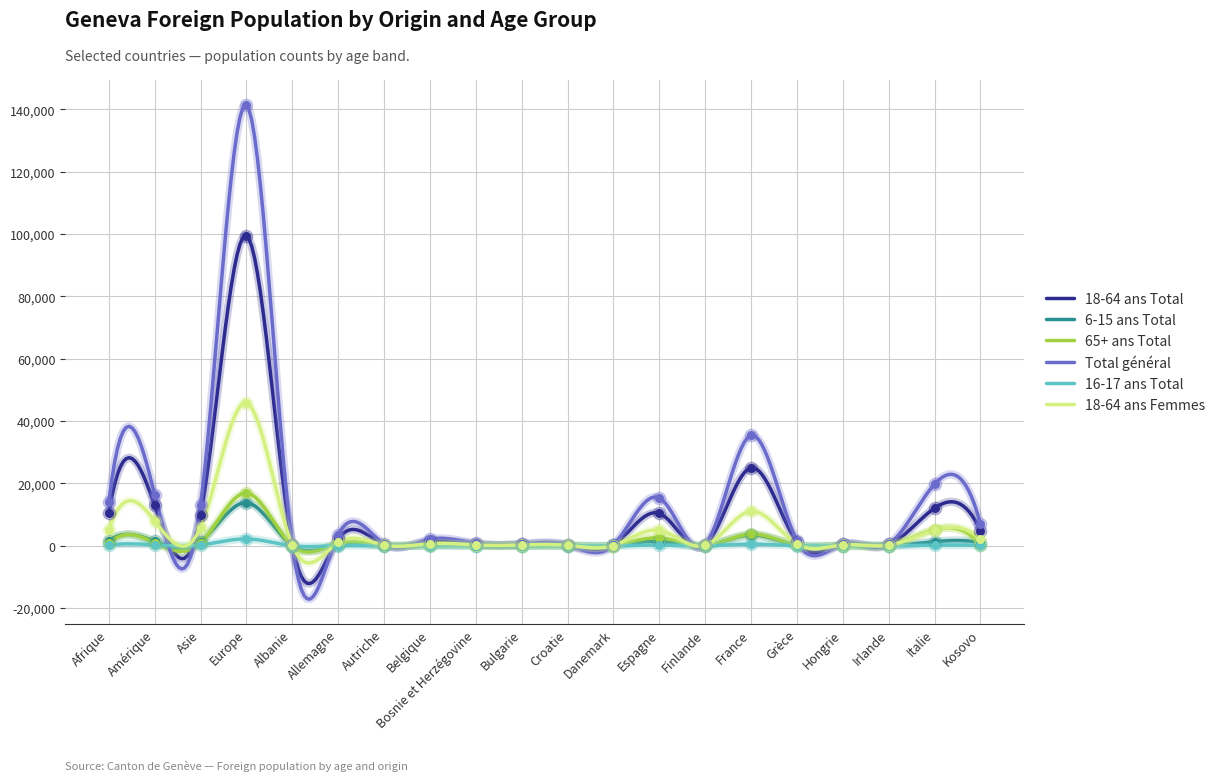

At which category is the sum across all series the highest?

Europe